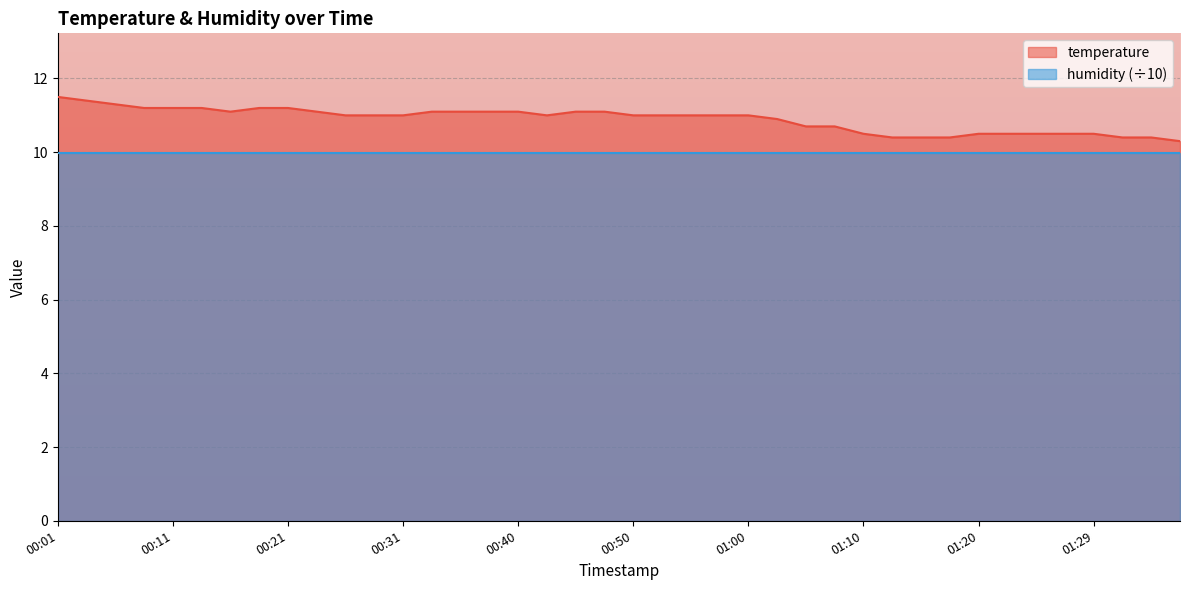

Is it true that the value at 01:15 is 14.2?

False